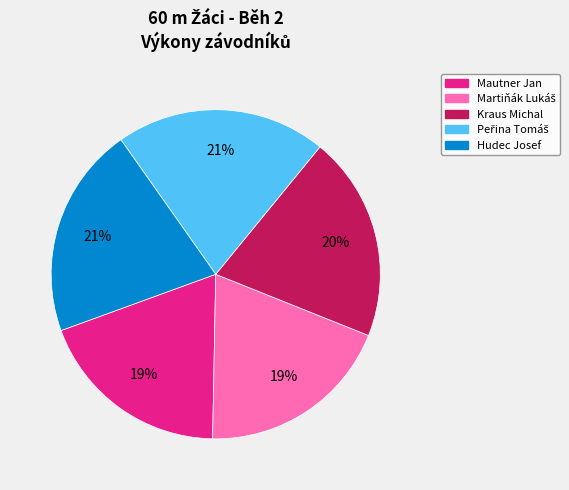

Is it true that Hudec Josef is 21% of the pie?

True